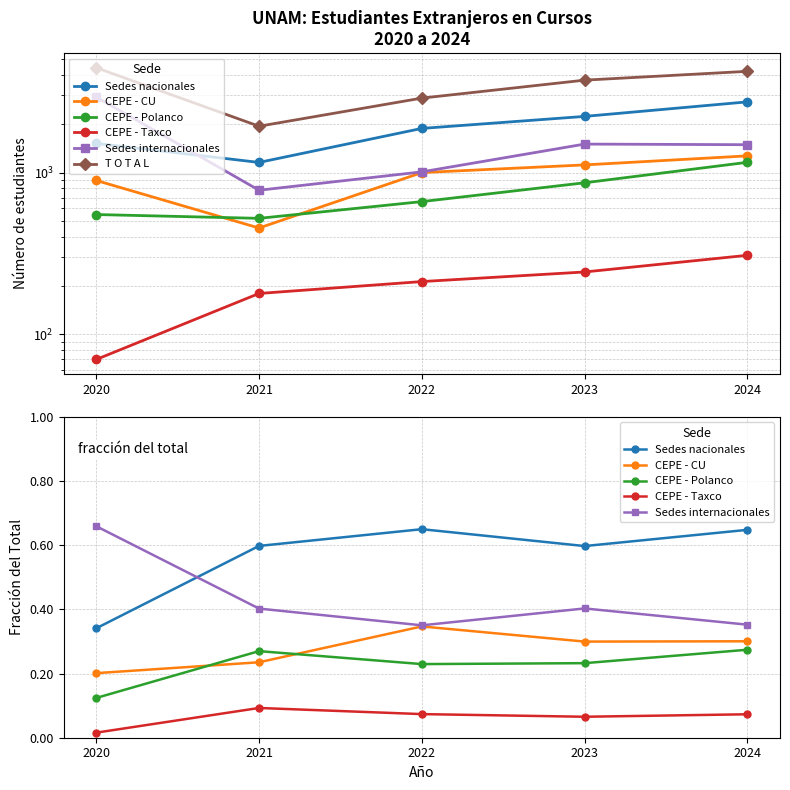

What is the difference between the maximum and minimum values in the T O T A L series?

2507.0